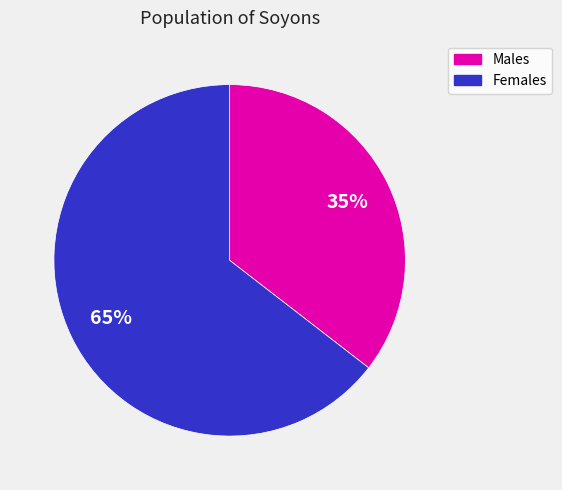

To the nearest percent, what is the average slice percentage?

50%